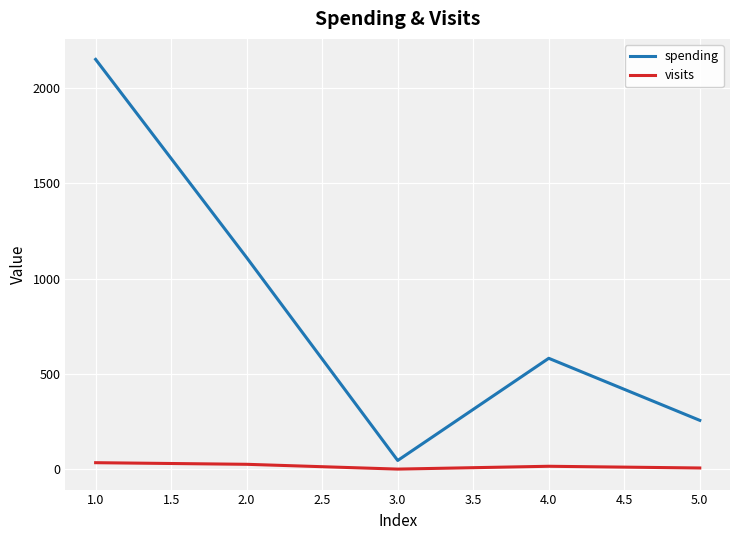

At which category is the sum across all series the highest?

1.0